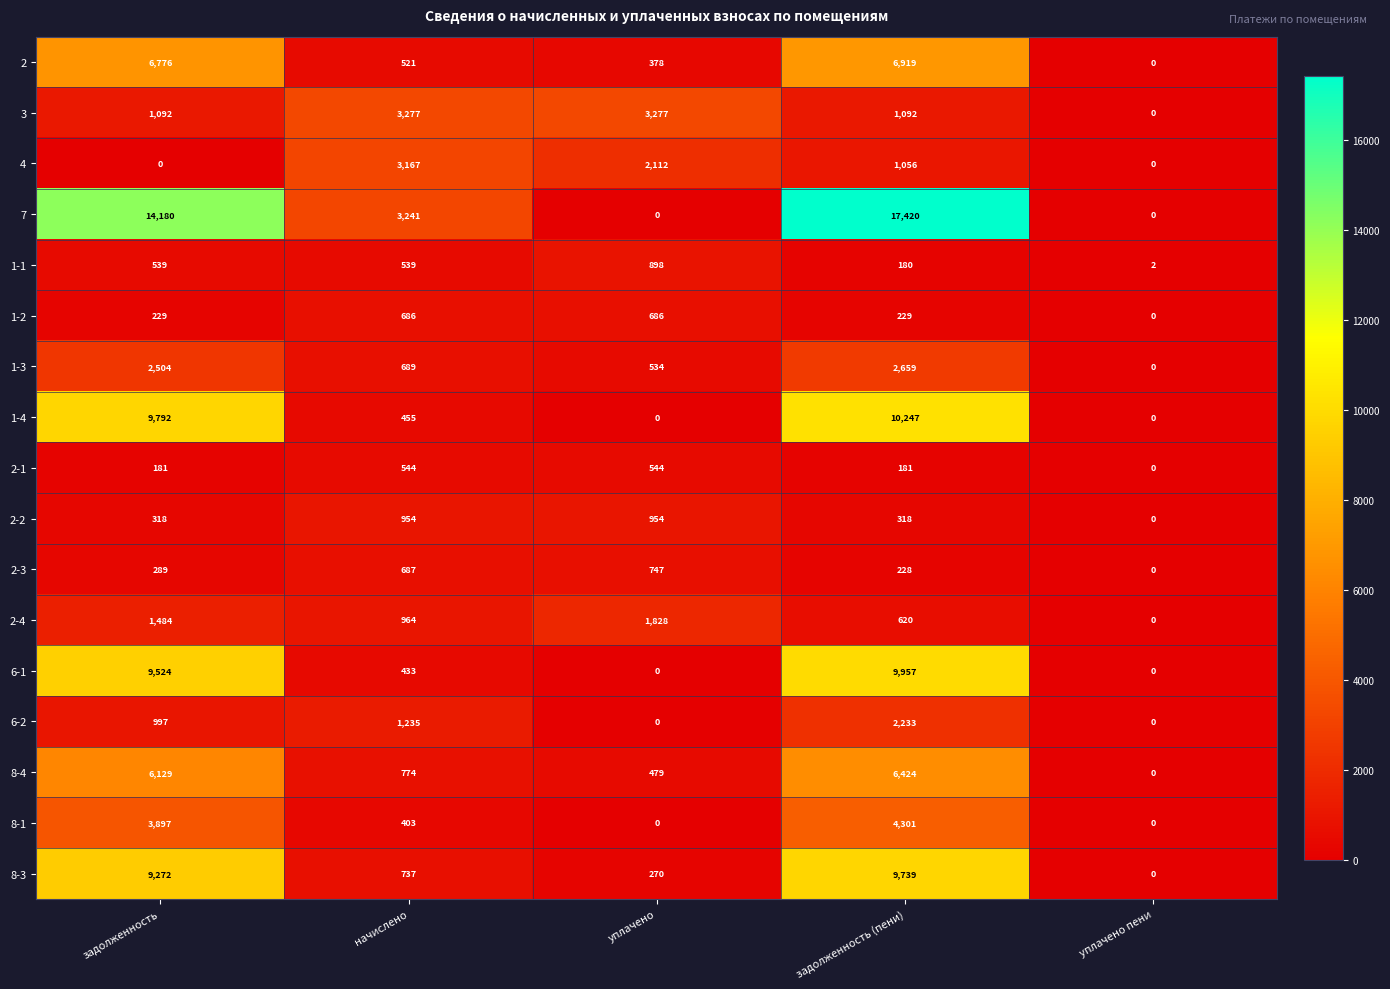

Where does the 2-4 series first go above 964?

задолженность